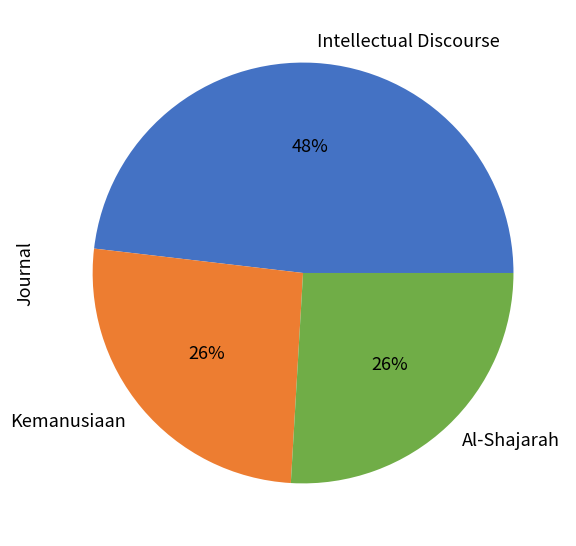

To the nearest percent, what is the average slice percentage?

33%